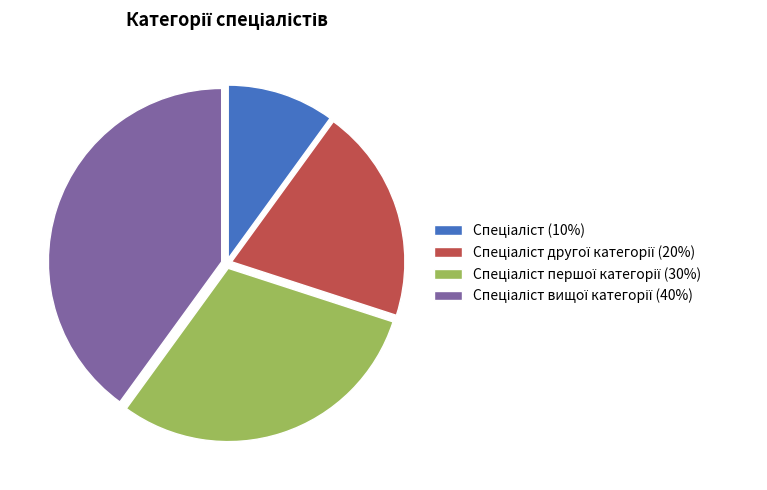

Is there a majority slice in this chart?

No